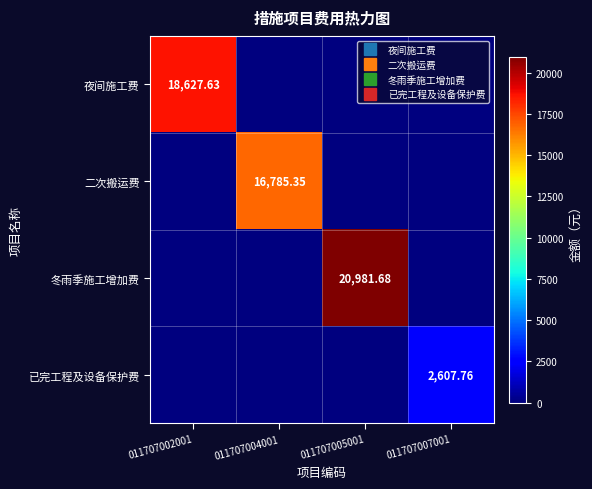

Rank the categories by 冬雨季施工增加费 value from highest to lowest.

011707005001, 011707002001, 011707004001, 011707007001